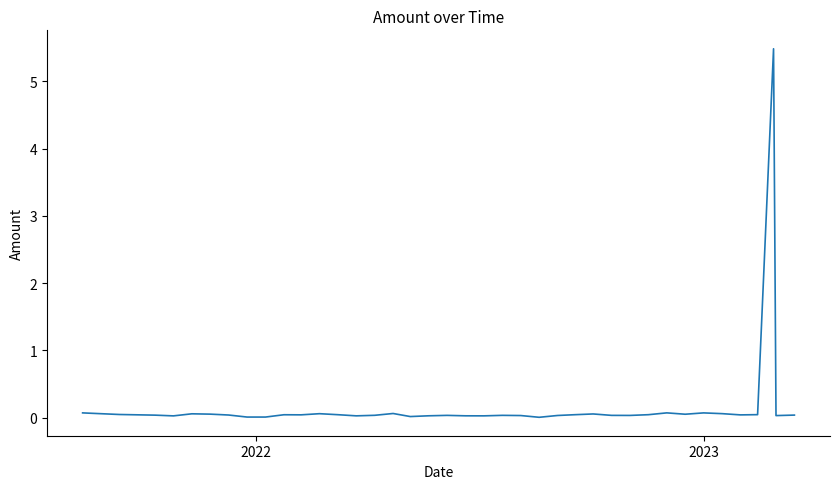

What is the maximum value shown in the chart?

5.5